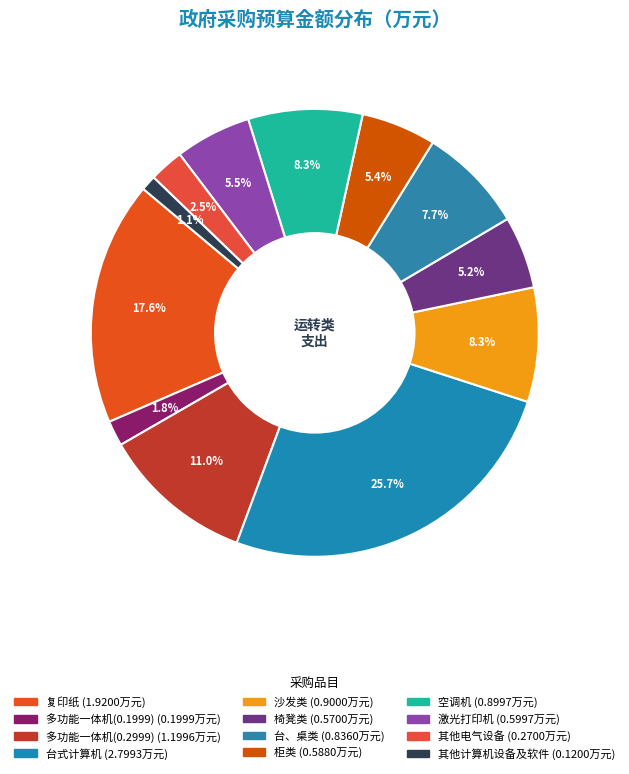

Count the number of slices in the pie.

12